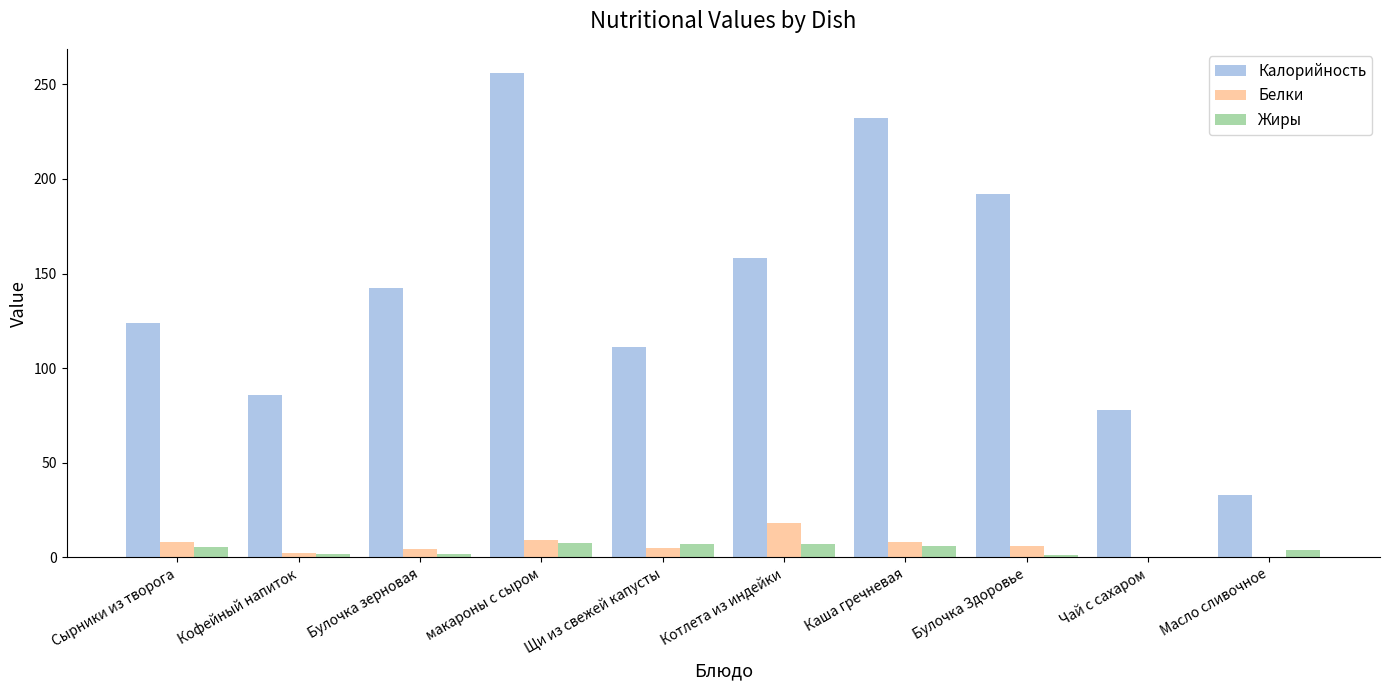

How many groups of bars are there?

10